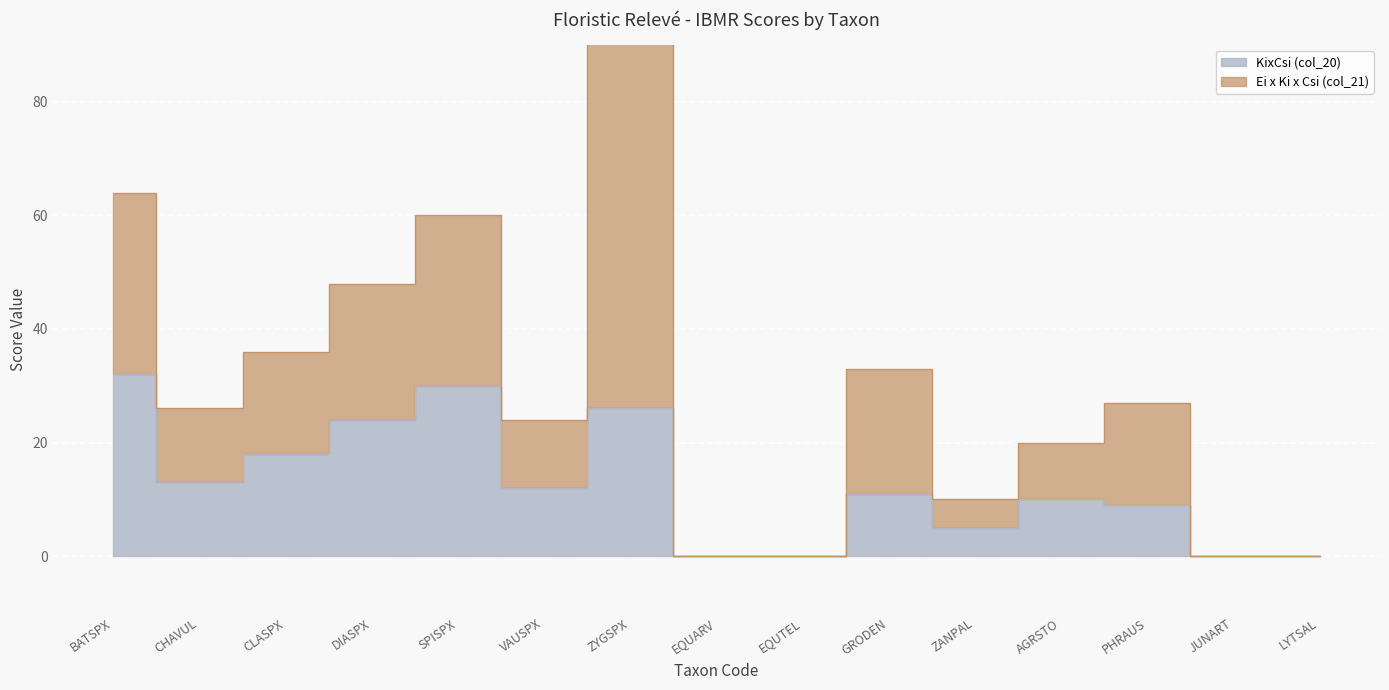

Reading left to right, extract all data points from this chart.

32	13	18	24	30	12	26	0	0	11	5	10	9	0	0